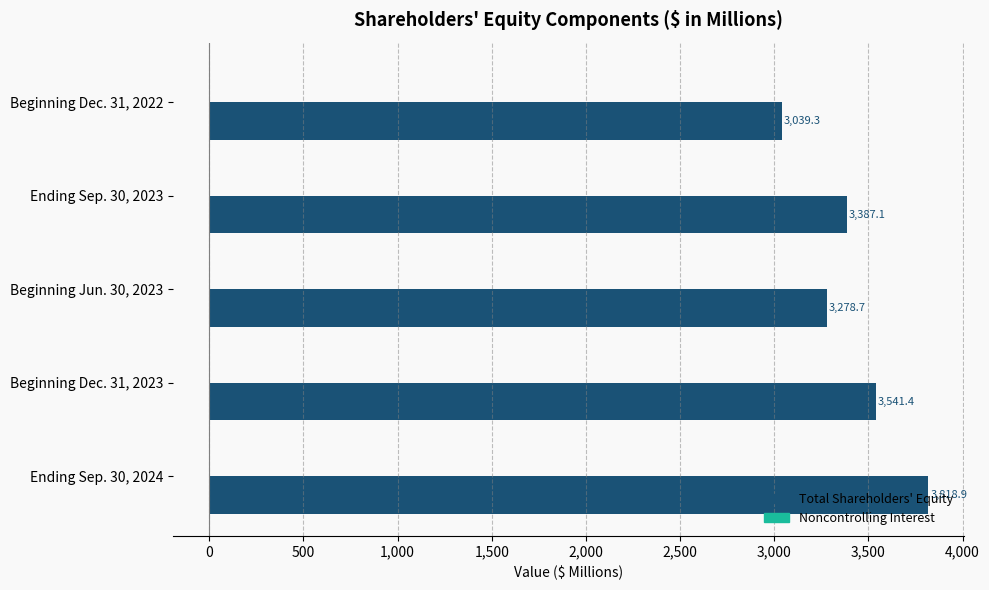

What is the maximum value shown in the chart?

3818.9